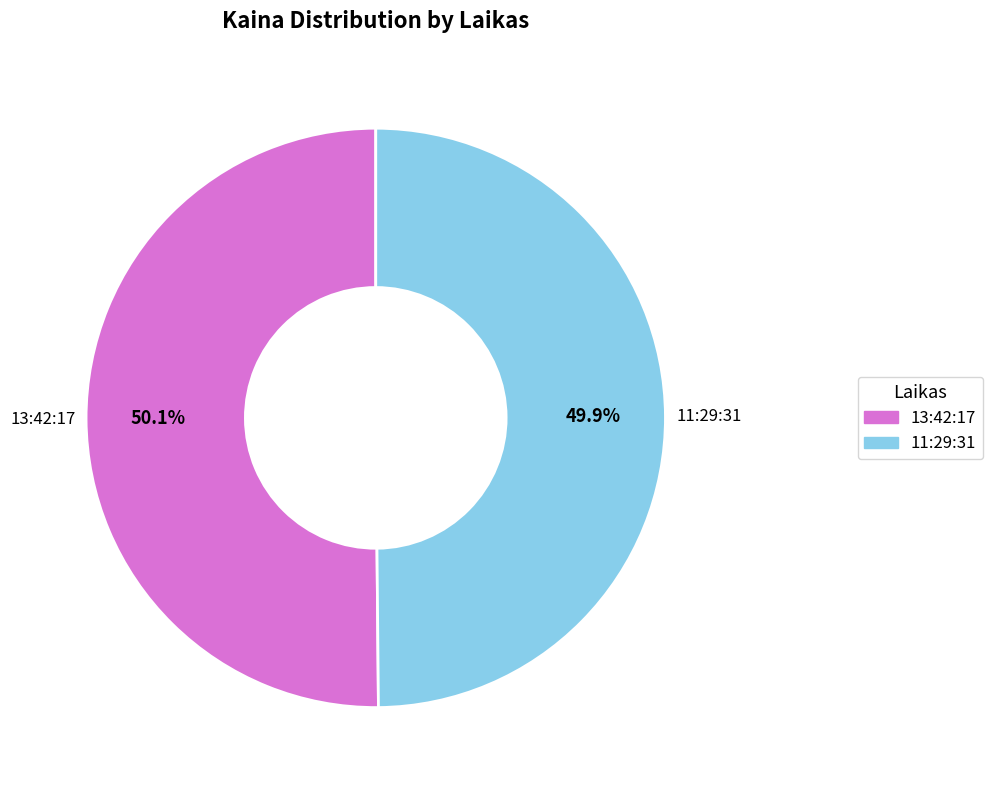

To the nearest percent, what percentage of the pie is 11:29:31?

50%